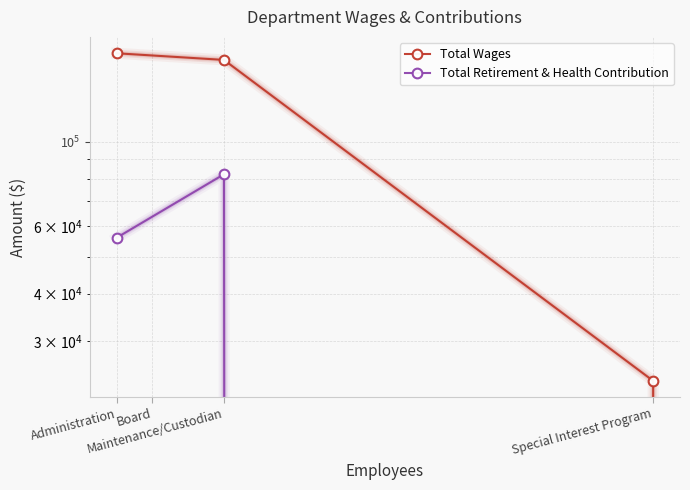

How many lines are shown in the chart?

2